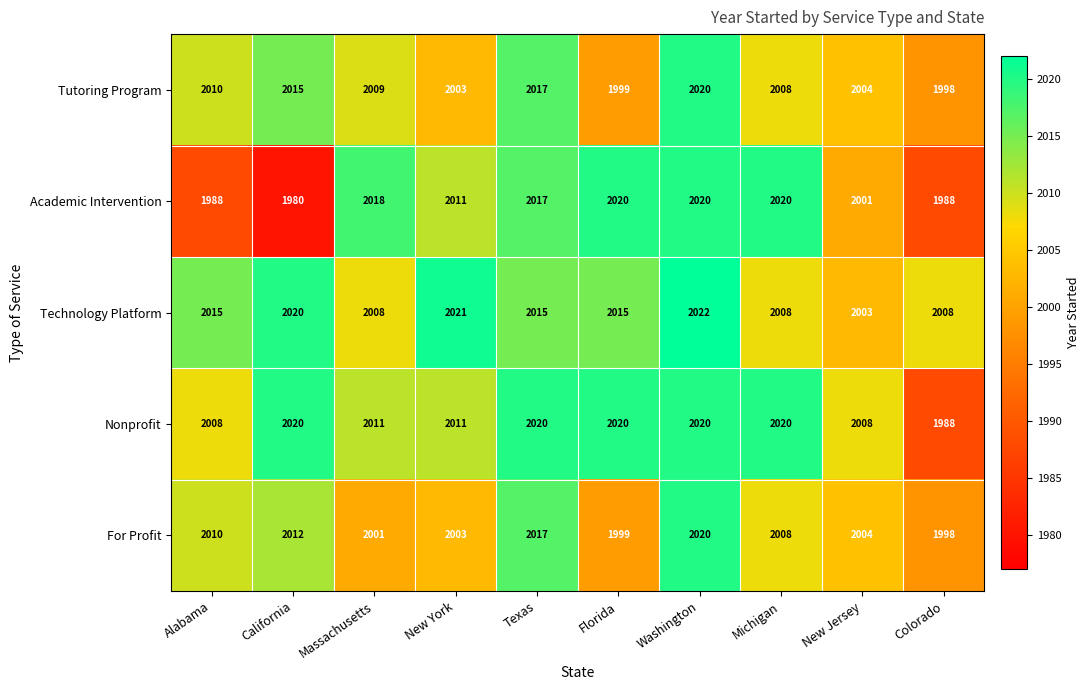

Which series has the largest total across all categories?

Technology Platform